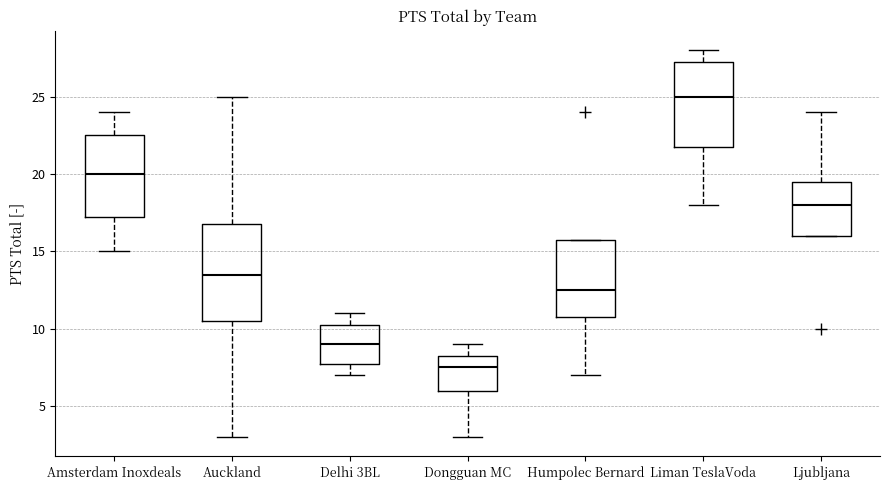

Which box is the tallest, from its lower edge to its upper edge?

Auckland